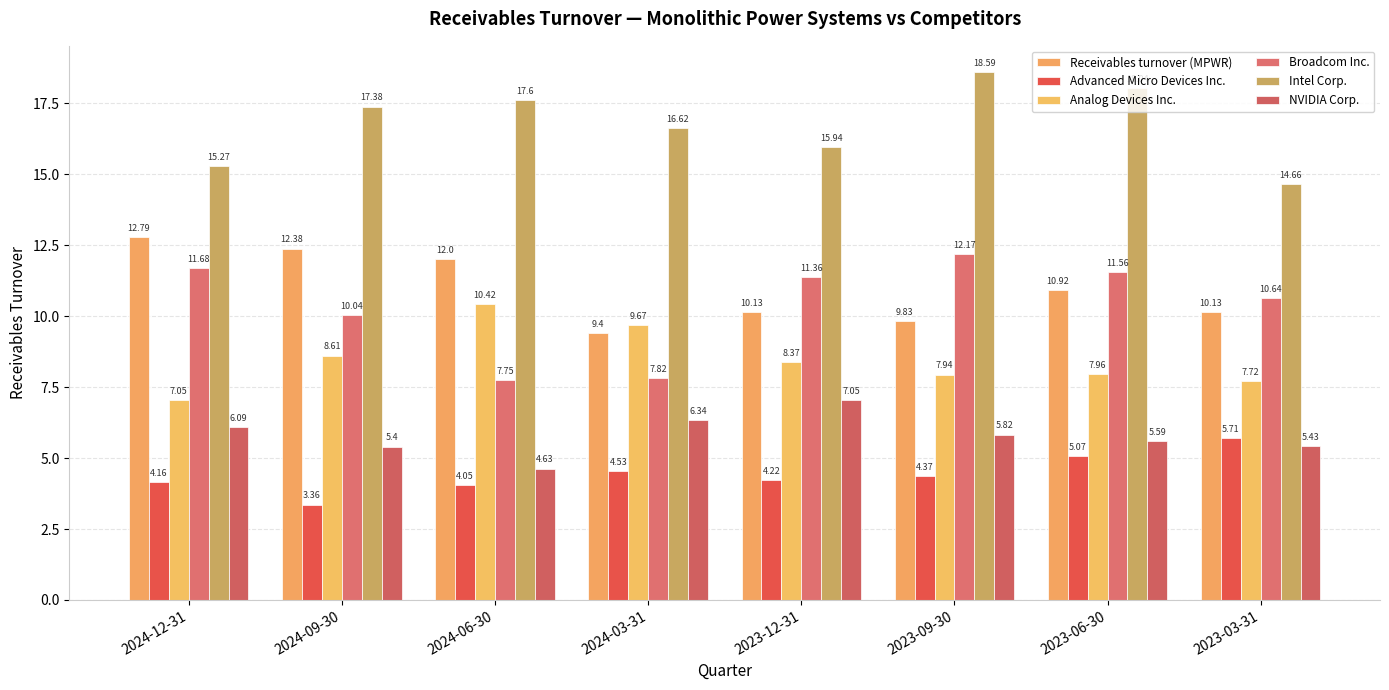

Count the number of categories in the chart.

8